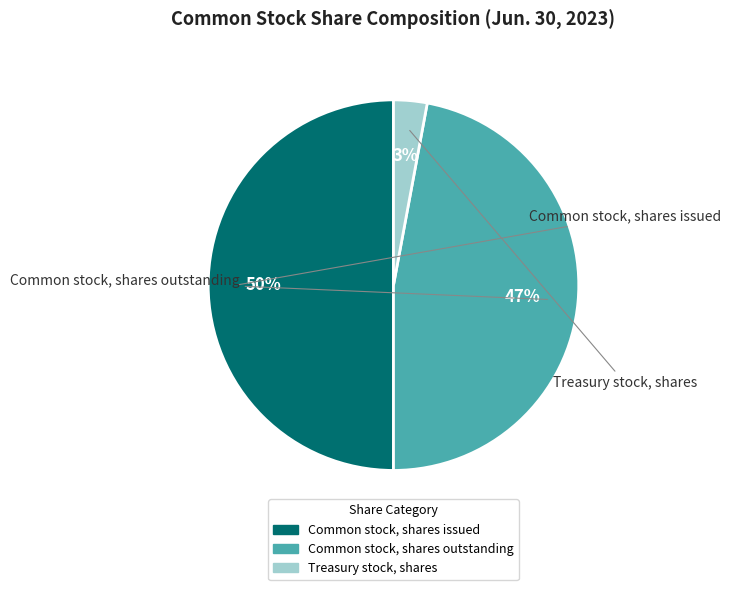

What is the largest slice in the pie chart?

Common stock, shares issued